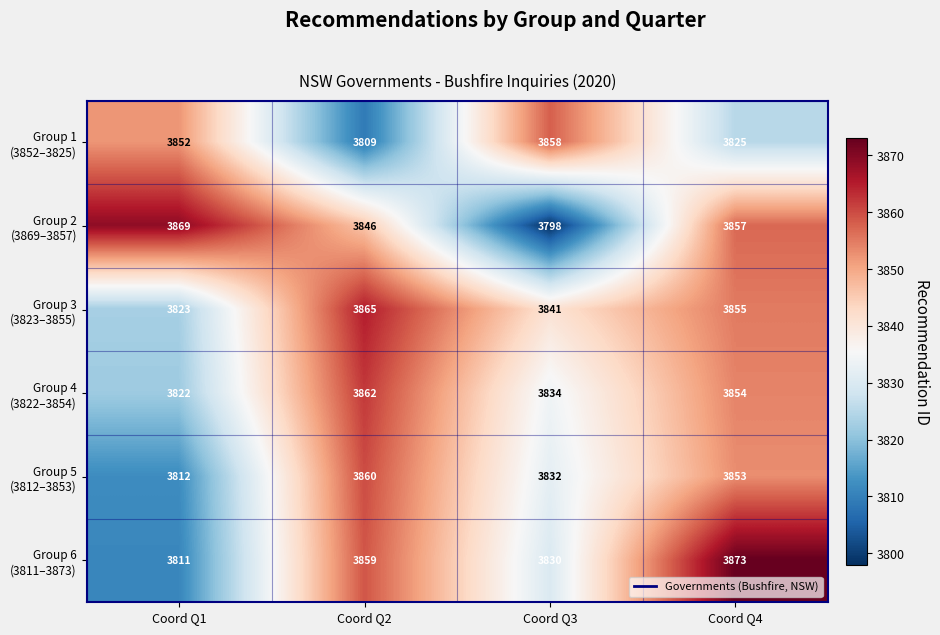

Count the number of data series in this chart.

6